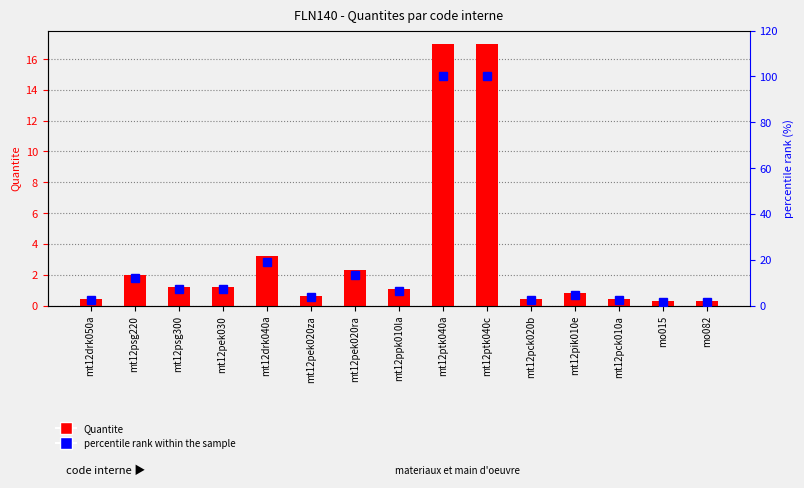

At which label does percentile rank within the sample reach its minimum?

mo015